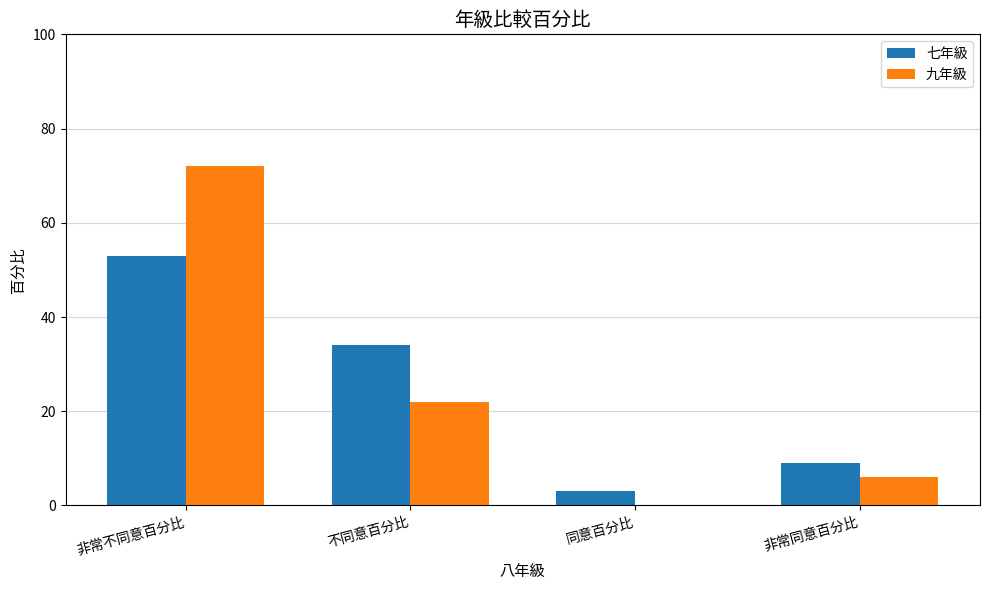

Read the 七年級 value at 非常不同意百分比.

53